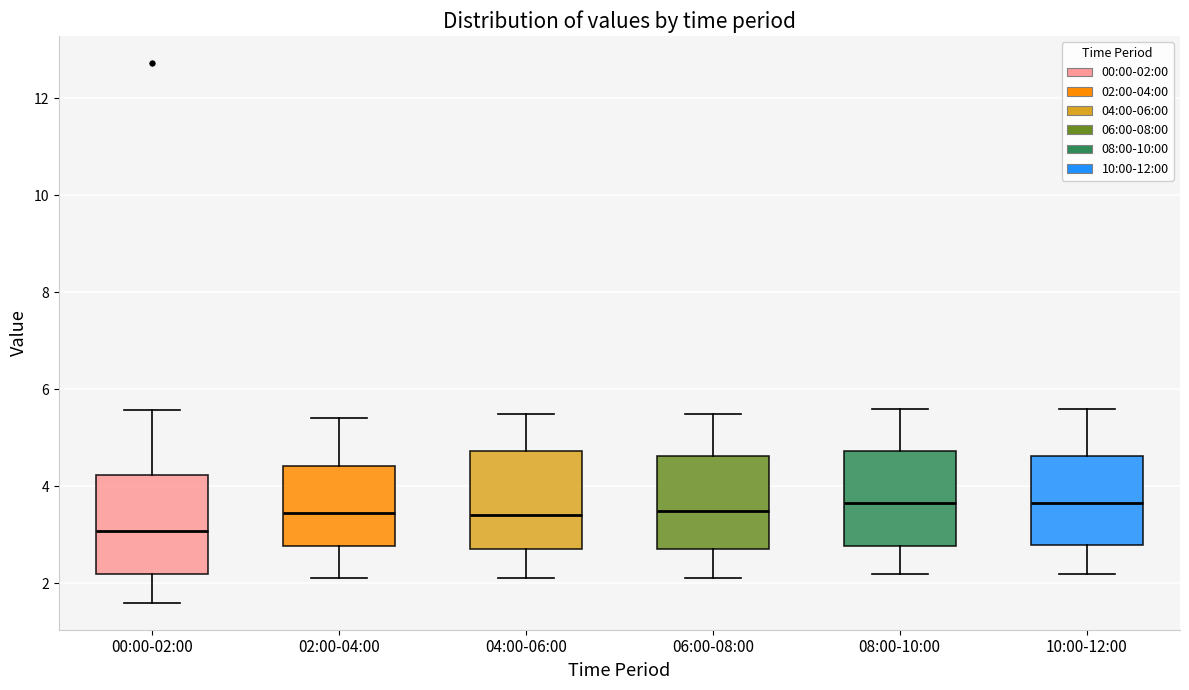

Which box's median line is the lowest?

00:00-02:00